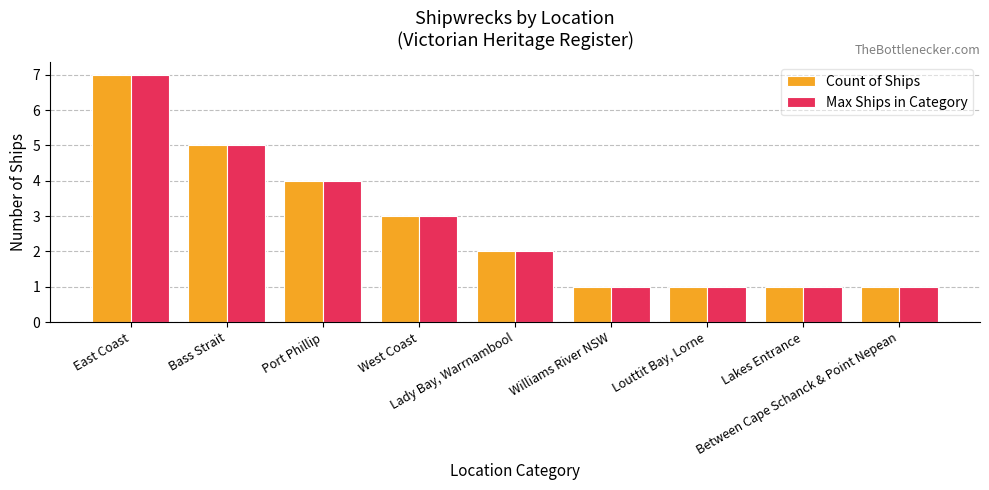

What is the minimum value shown in the chart?

1